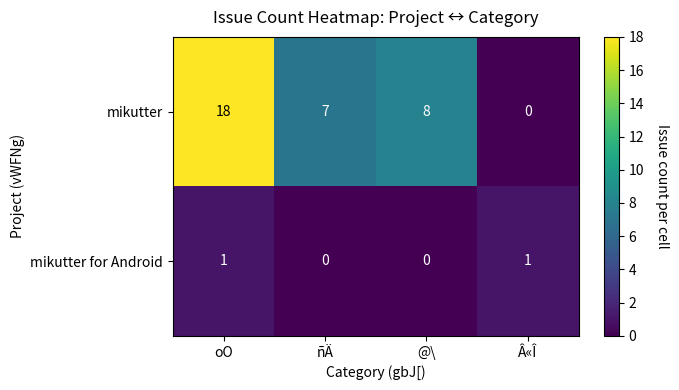

What is the sum of all mikutter values?

33